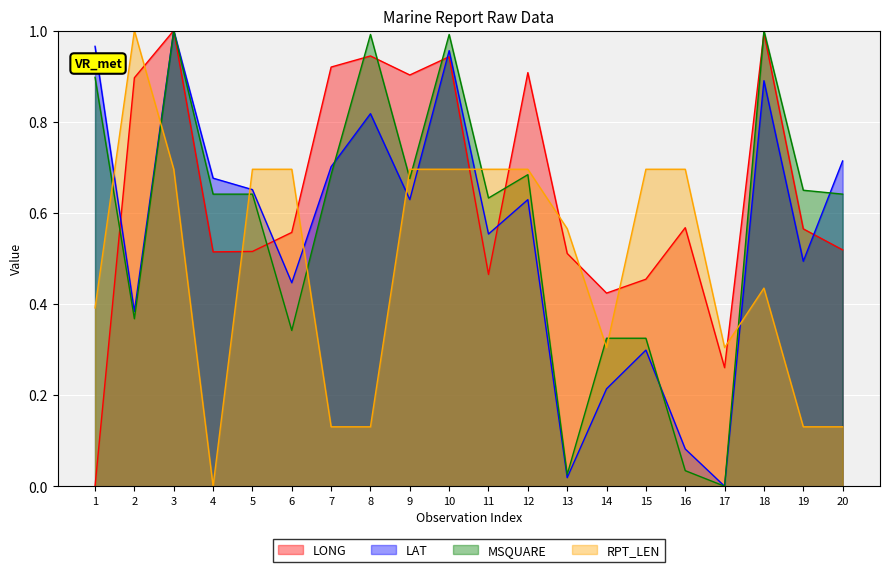

The value of LONG at 14 is 0.4. True or false?

True